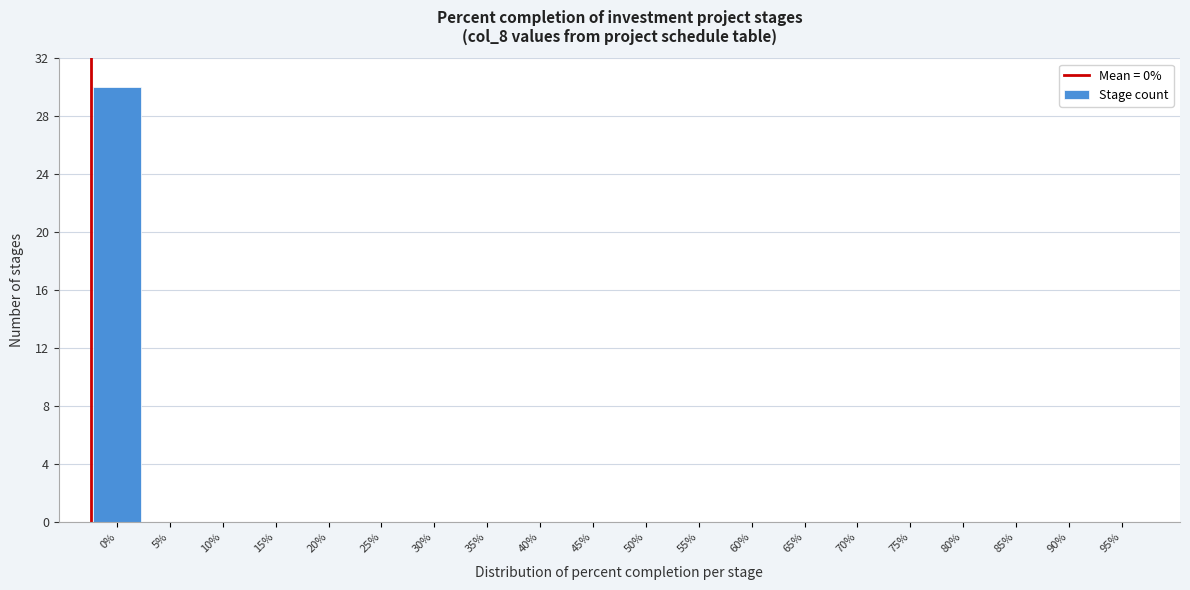

Reading right to left, what are all the values shown in this chart?

95%=0	90%=0	85%=0	80%=0	75%=0	70%=0	65%=0	60%=0	55%=0	50%=0	45%=0	40%=0	35%=0	30%=0	25%=0	20%=0	15%=0	10%=0	5%=0	0%=30